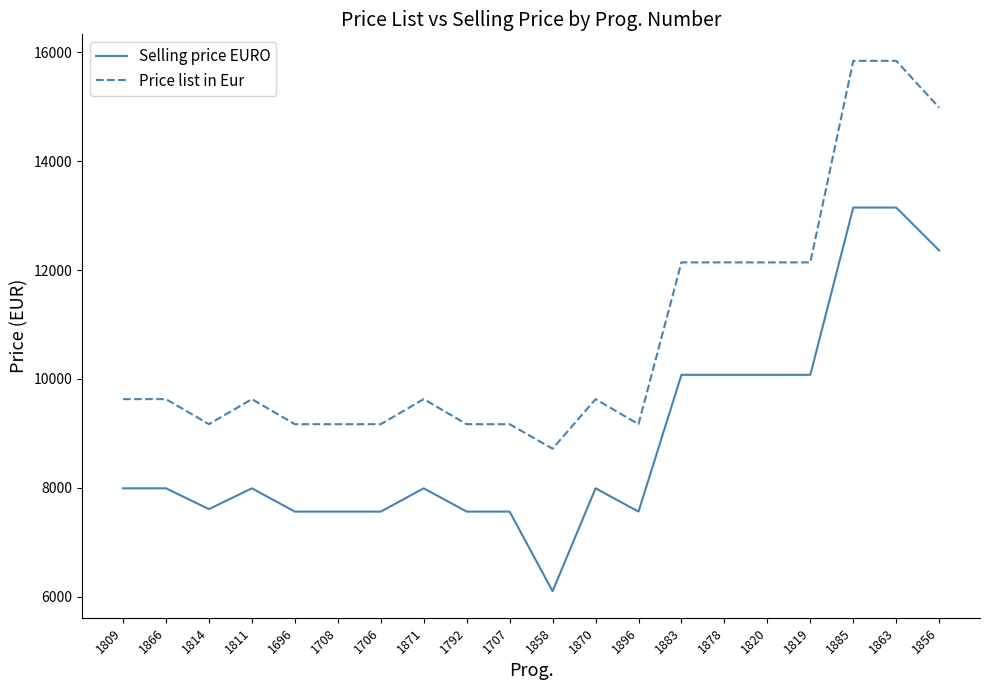

What is the highest value of the Selling price EURO series?

13147.2